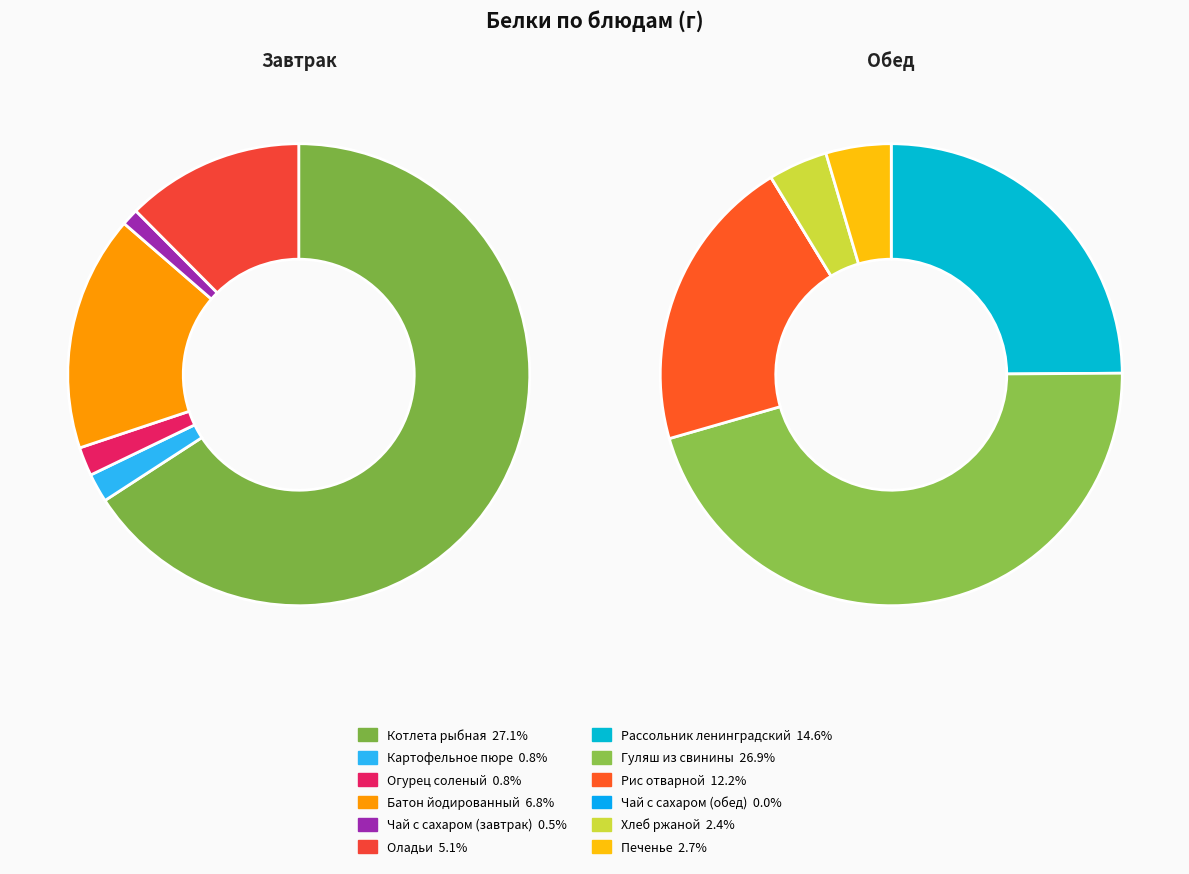

Does Огурец соленый account for over 50% of the chart?

No